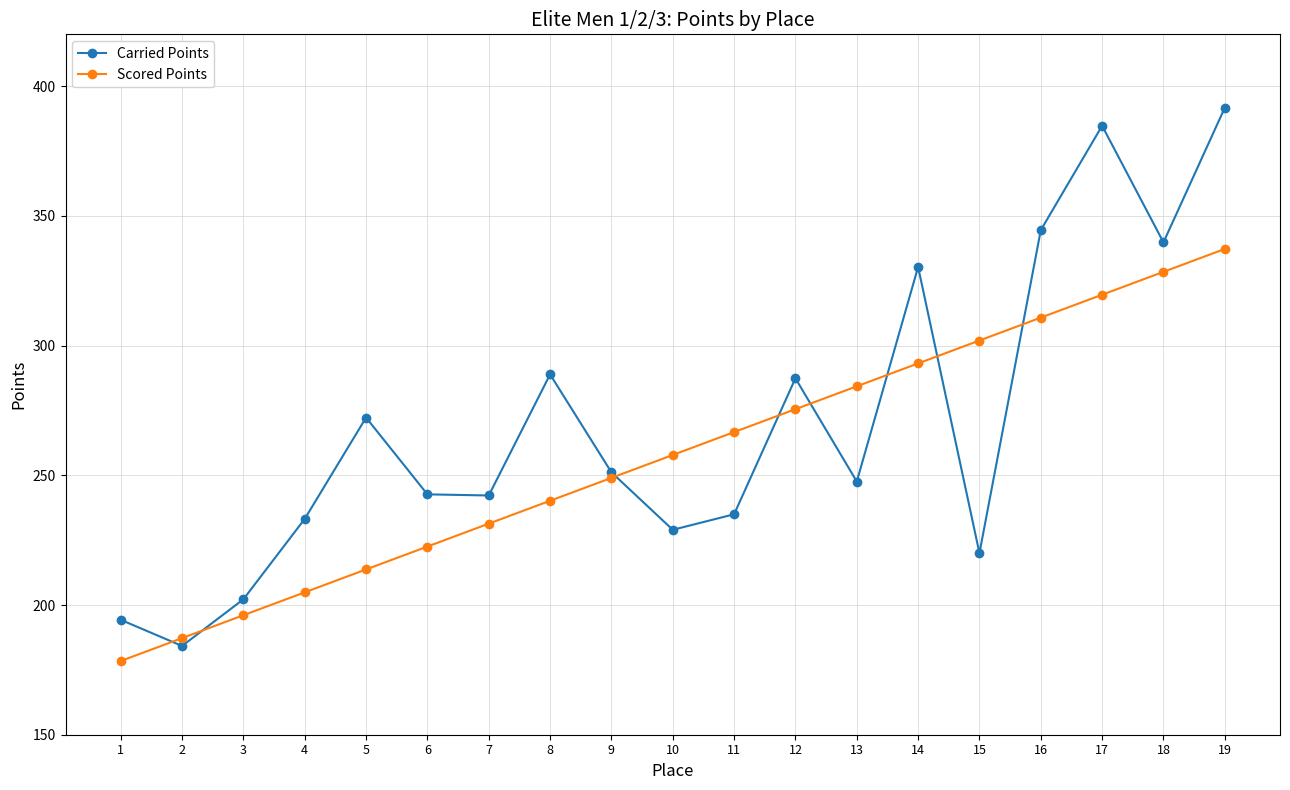

True or false: Carried Points and Scored Points intersect in this chart.

True